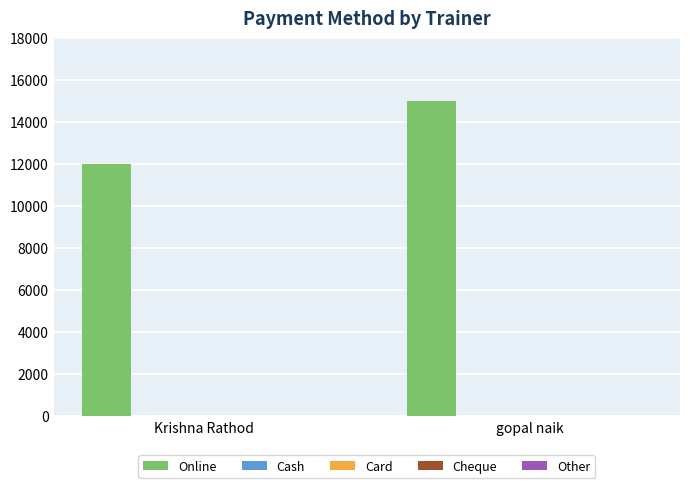

Count the number of data series in this chart.

1